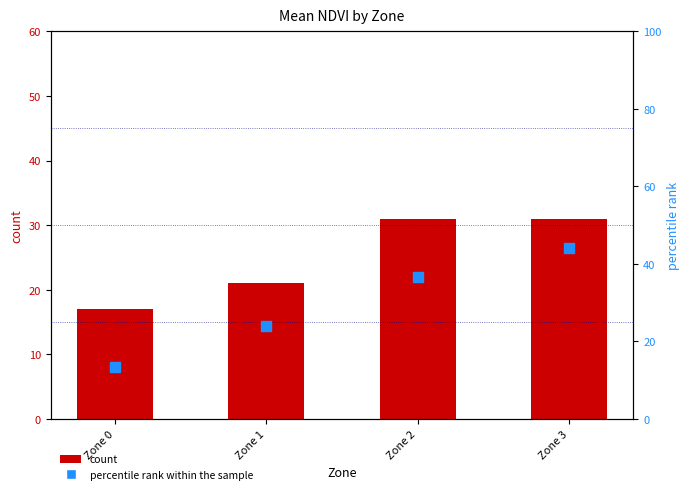

Which series has the largest total across all categories?

percentile rank within the sample